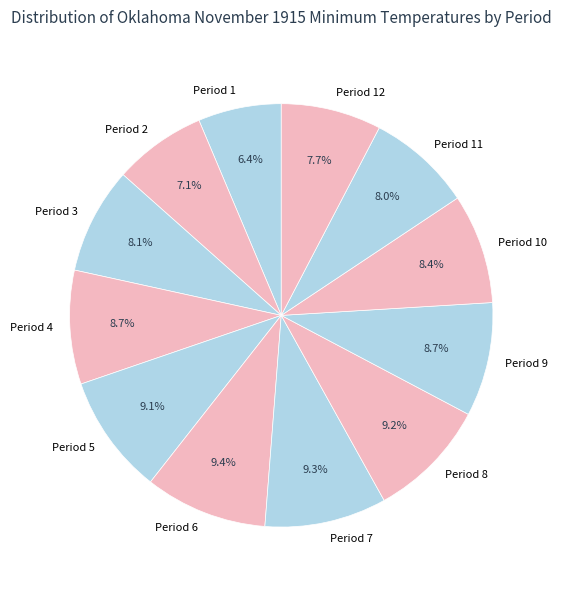

How many slices are in this pie chart?

12